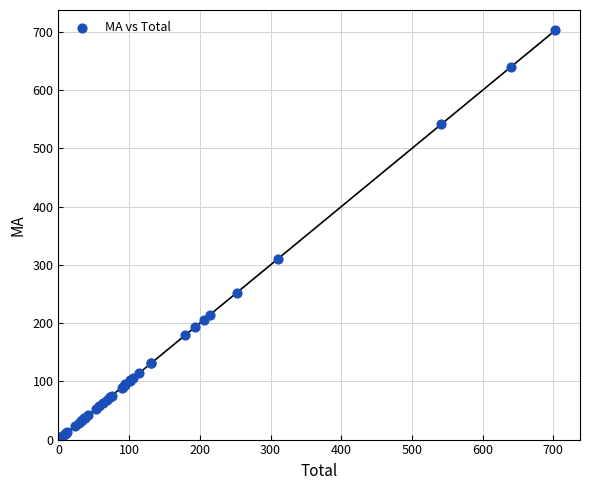

What Y value in the scatter plot is closest to 354?

310.6